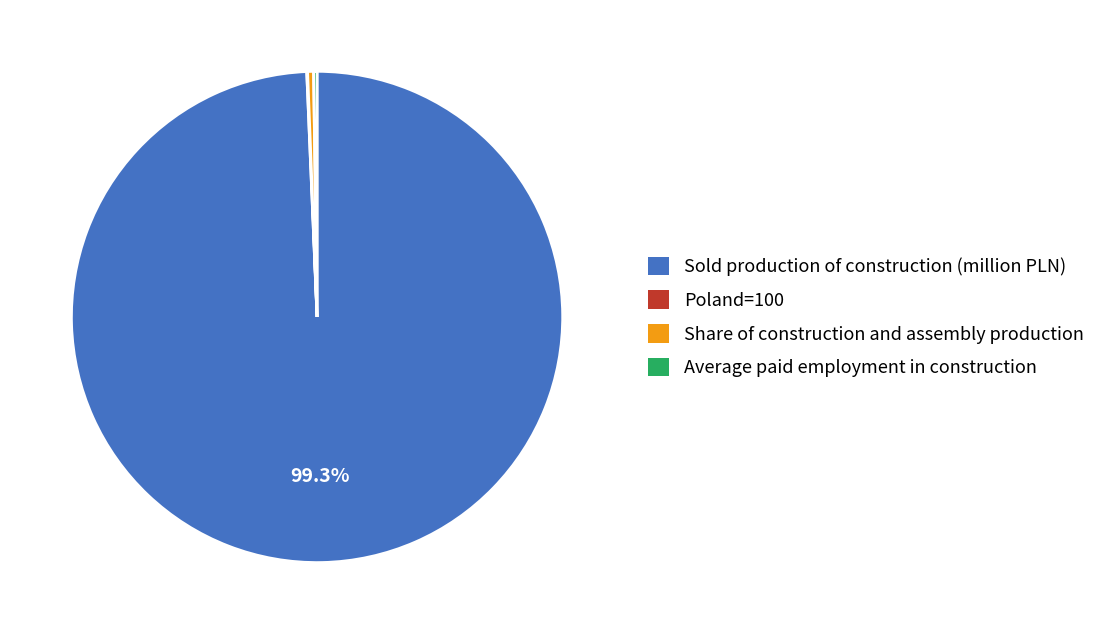

What is the largest slice in the pie chart?

Sold production of construction (million PLN)